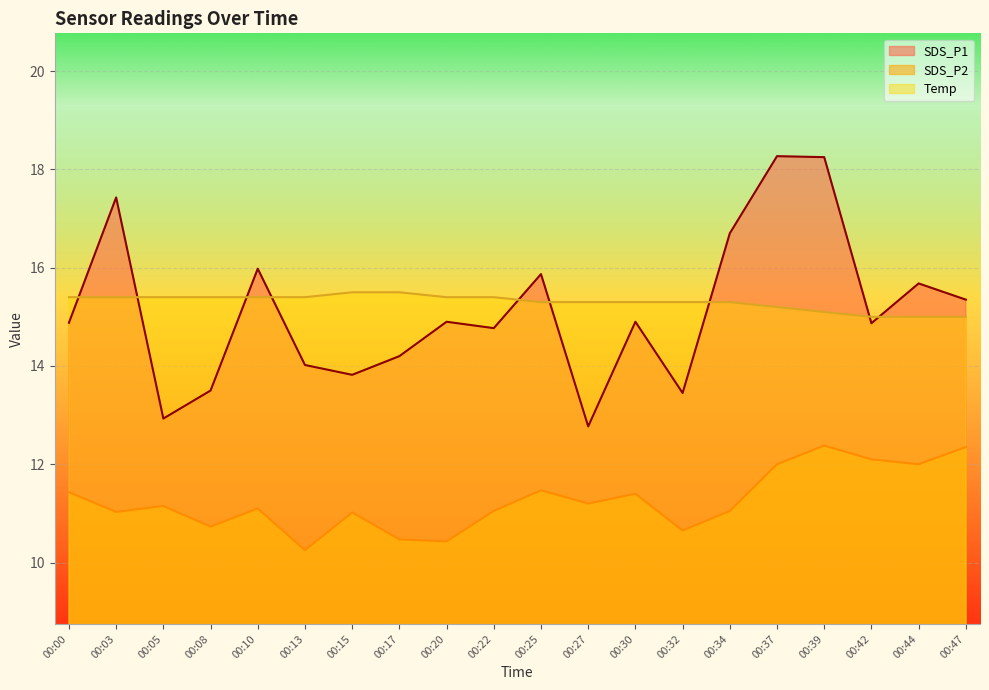

Reading right to left, transcribe all the data shown in this chart.

SDS_P1: 15.3	15.7	14.9	18.2	18.3	16.7	13.4	14.9	12.8	15.9	14.8	14.9	14.2	13.8	14.0	16.0	13.5	12.9	17.4	14.9
SDS_P2: 12.3	12.0	12.1	12.4	12.0	11.1	10.7	11.4	11.2	11.5	11.1	10.4	10.5	11.0	10.2	11.1	10.7	11.2	11.0	11.4
Temp: 15.0	15.0	15.0	15.1	15.2	15.3	15.3	15.3	15.3	15.3	15.4	15.4	15.5	15.5	15.4	15.4	15.4	15.4	15.4	15.4